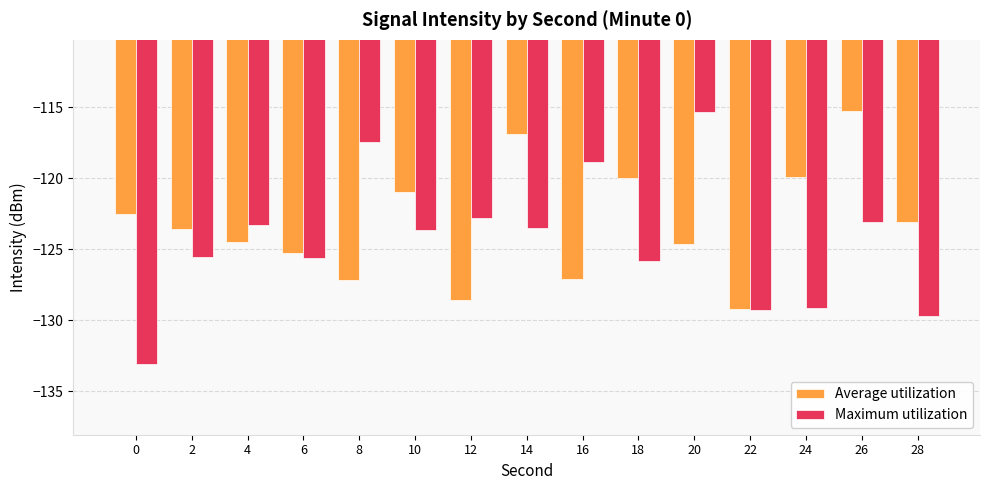

What is the value of the Maximum utilization bar at the 10th from the left?

-125.8